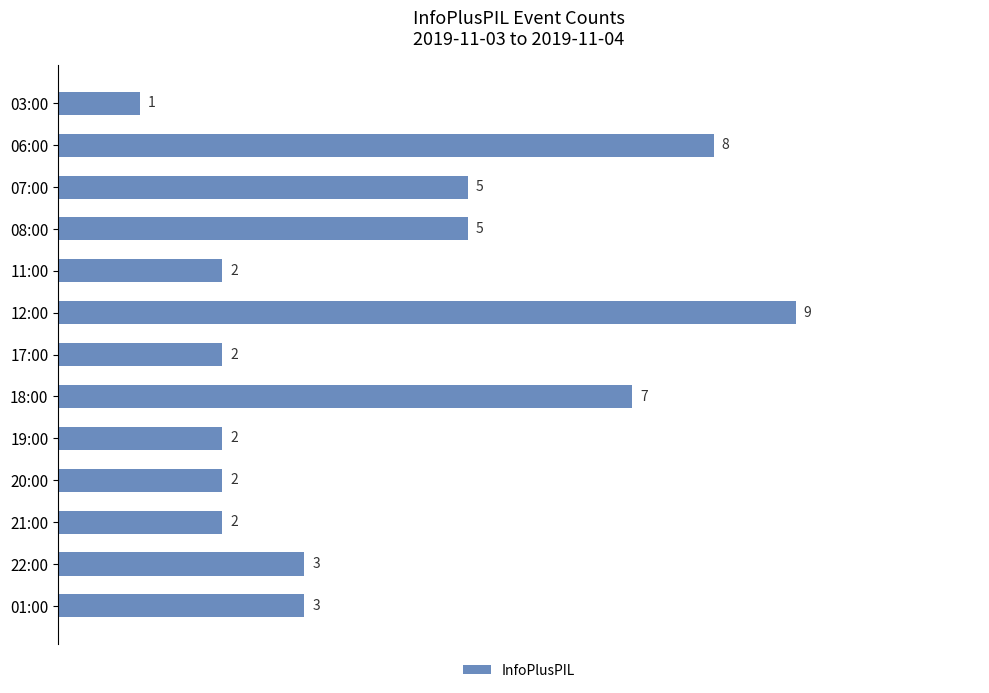

Reading bottom to top, extract all data points from this chart.

01:00=3	22:00=3	21:00=2	20:00=2	19:00=2	18:00=7	17:00=2	12:00=9	11:00=2	08:00=5	07:00=5	06:00=8	03:00=1